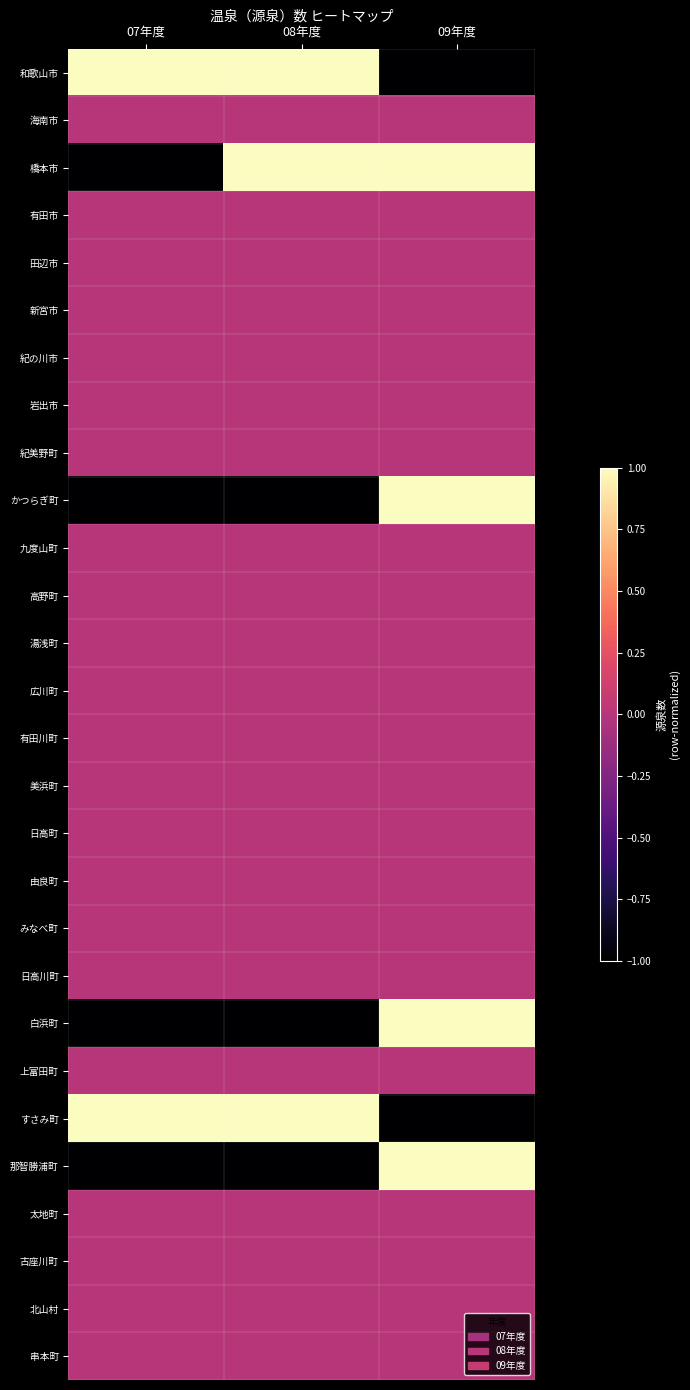

What is the spread (max minus min) of values at 07年度?

2